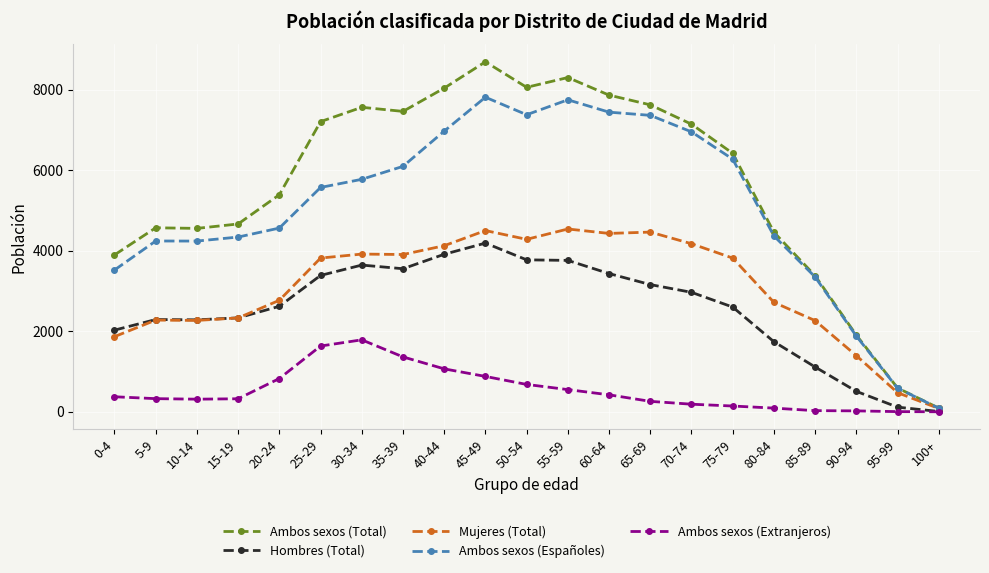

What is the maximum value for Mujeres (Total)?

4542